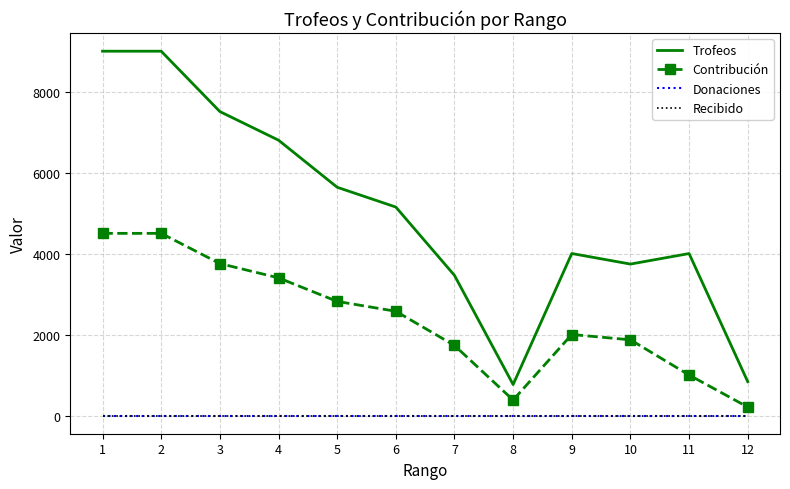

What is the greatest value displayed?

9000